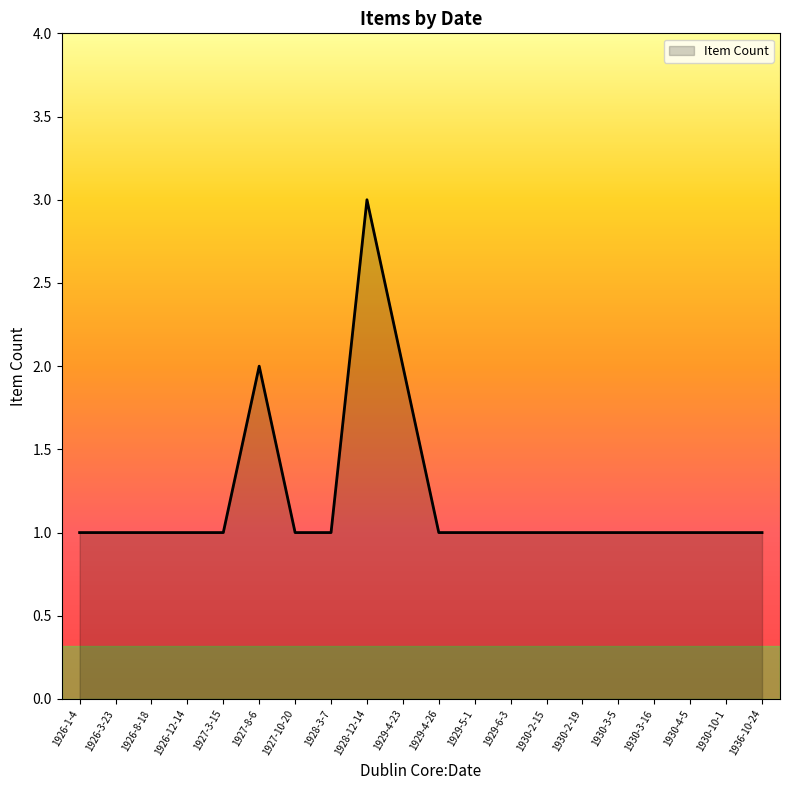

What position from the left is 1927-10-20?

7